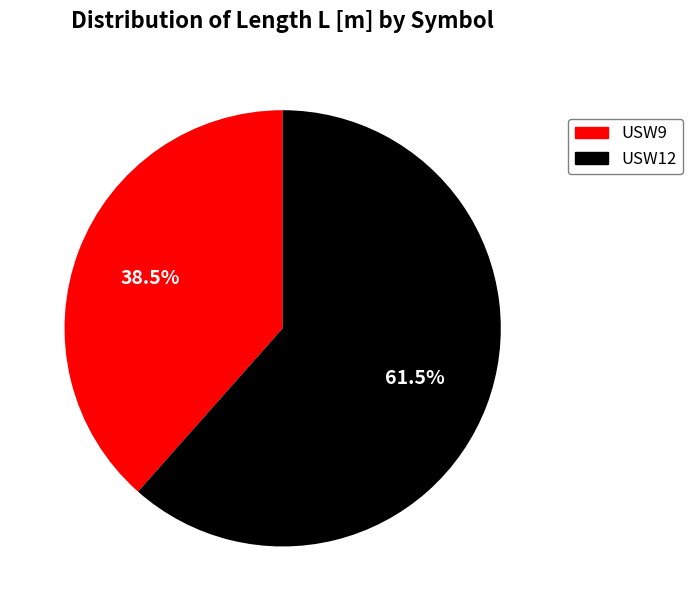

Count the number of slices in the pie.

2